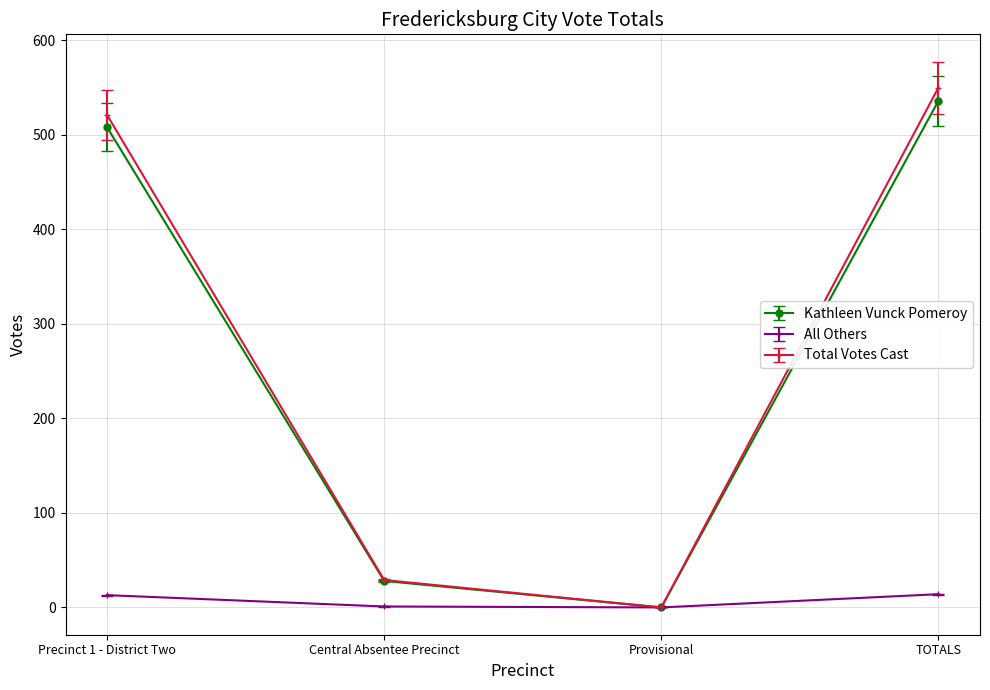

How many values in the Kathleen Vunck Pomeroy series are below 508?

2